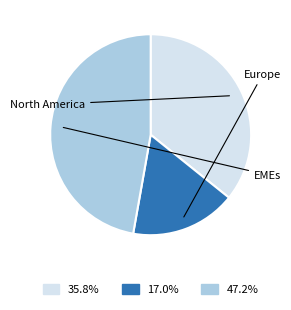

Does any single category account for the majority?

No